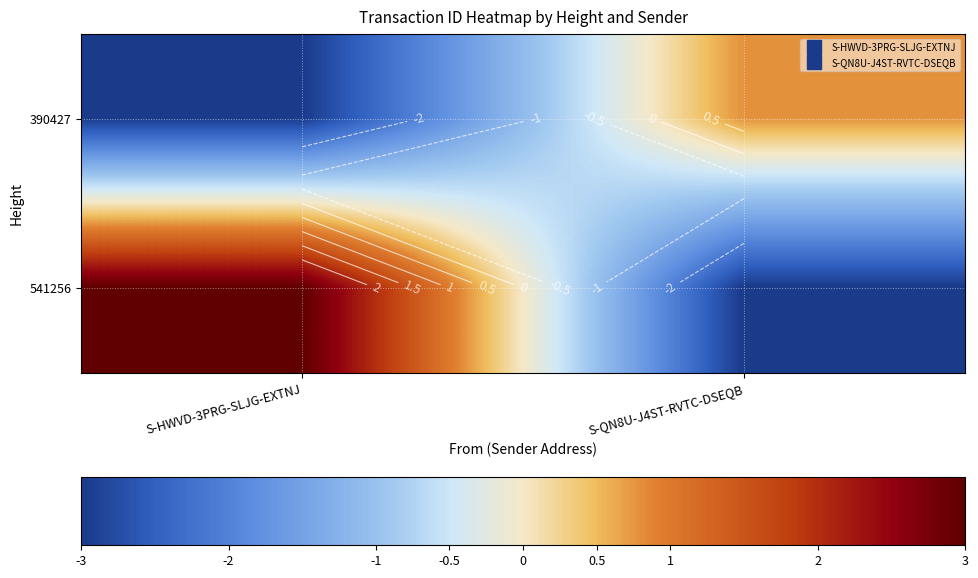

How many values in 390427 are below zero?

1